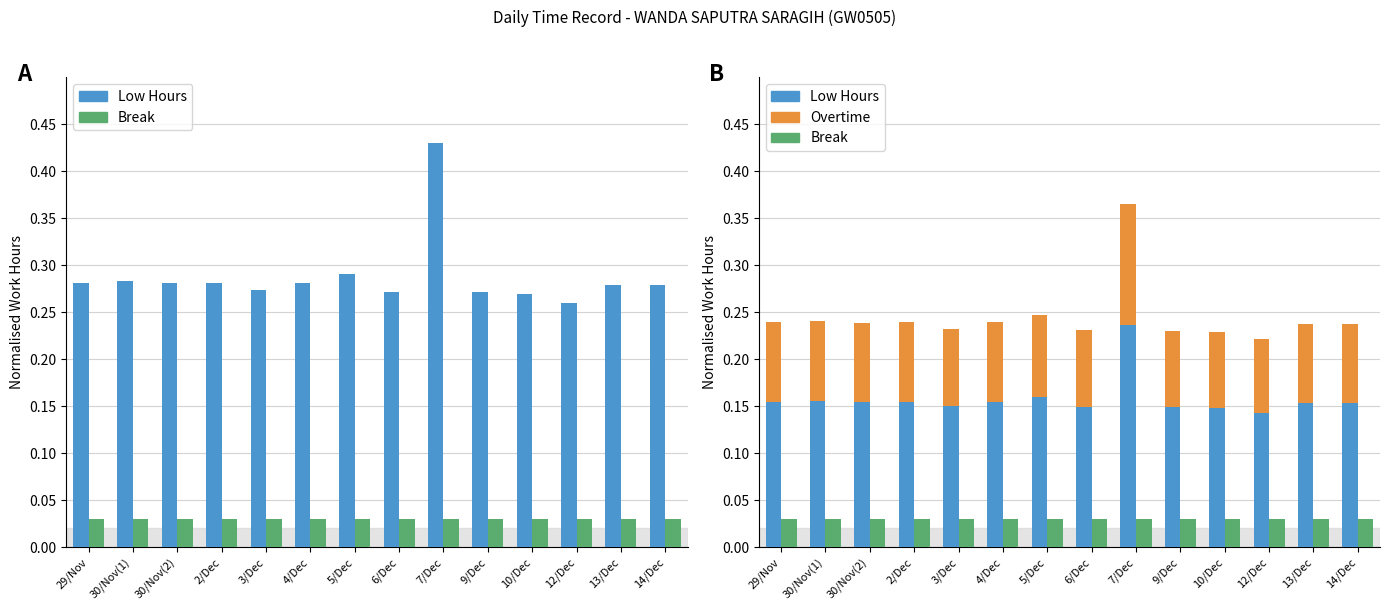

How many categories are shown in the chart?

14